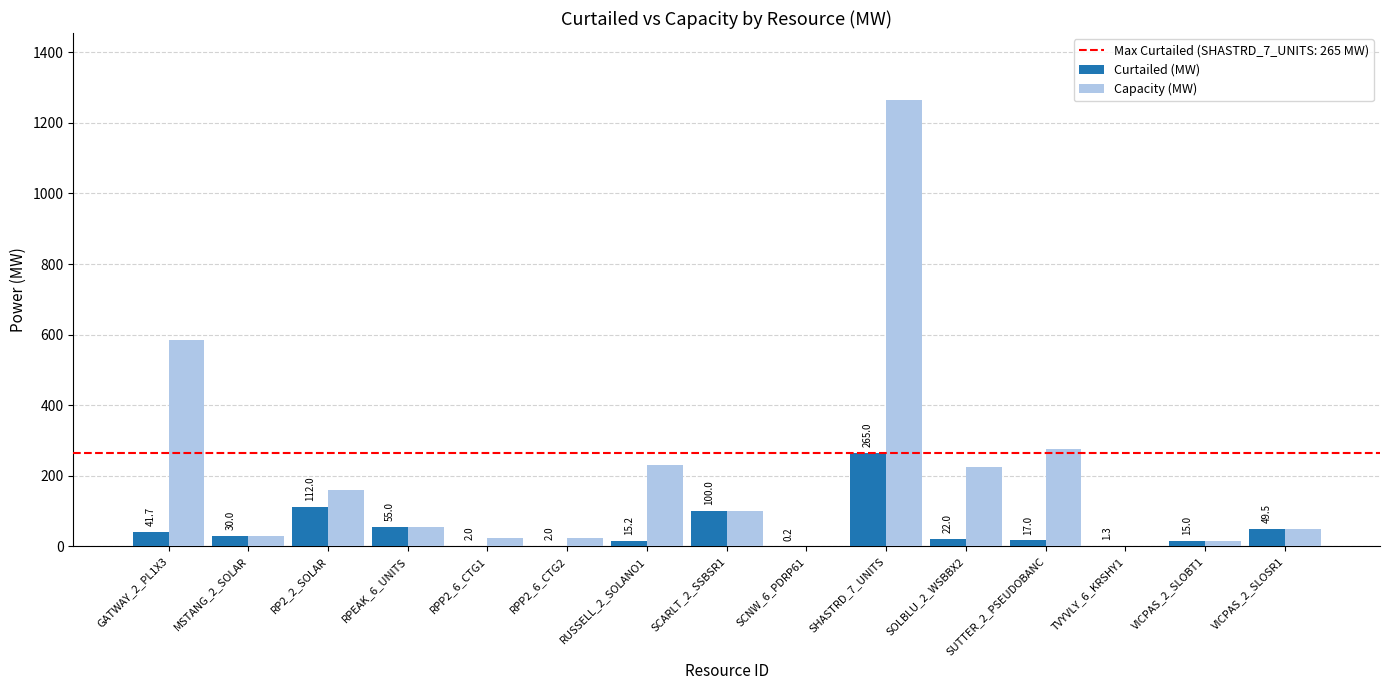

At which category does the chart reach its peak across all series?

SHASTRD_7_UNITS